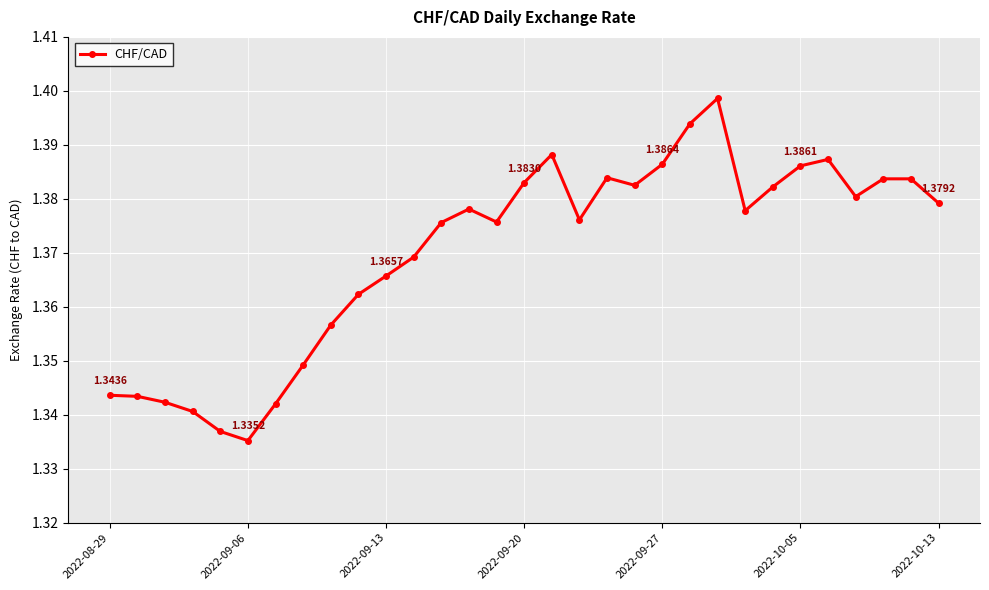

How many series are shown in this chart?

1